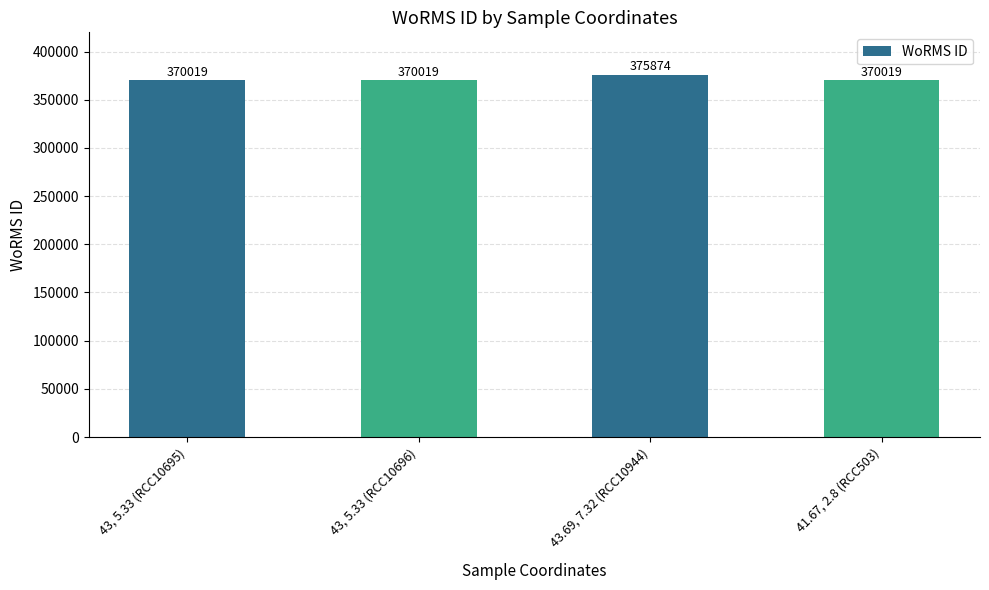

What is the minimum value shown in the chart?

370019